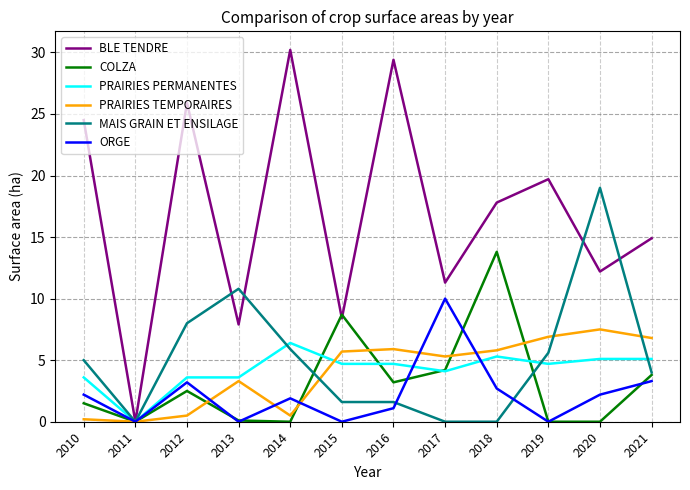

Which series has the widest spread of values?

BLE TENDRE